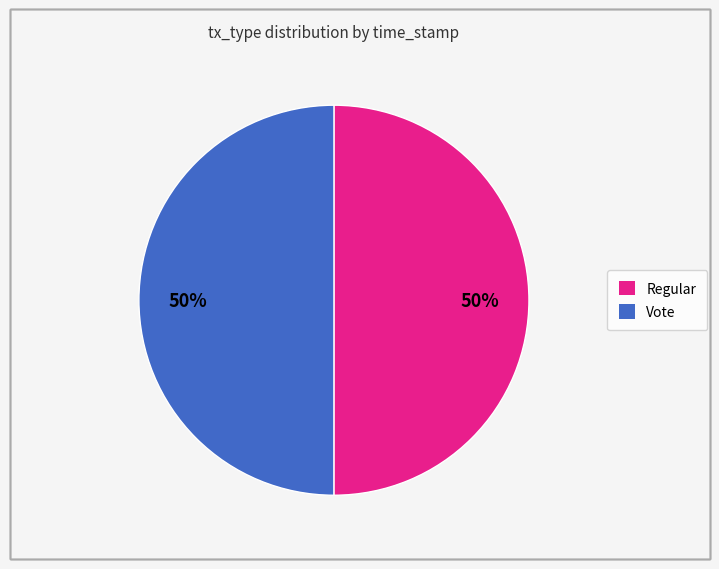

What percentage is the Regular slice, to the nearest percent?

50%